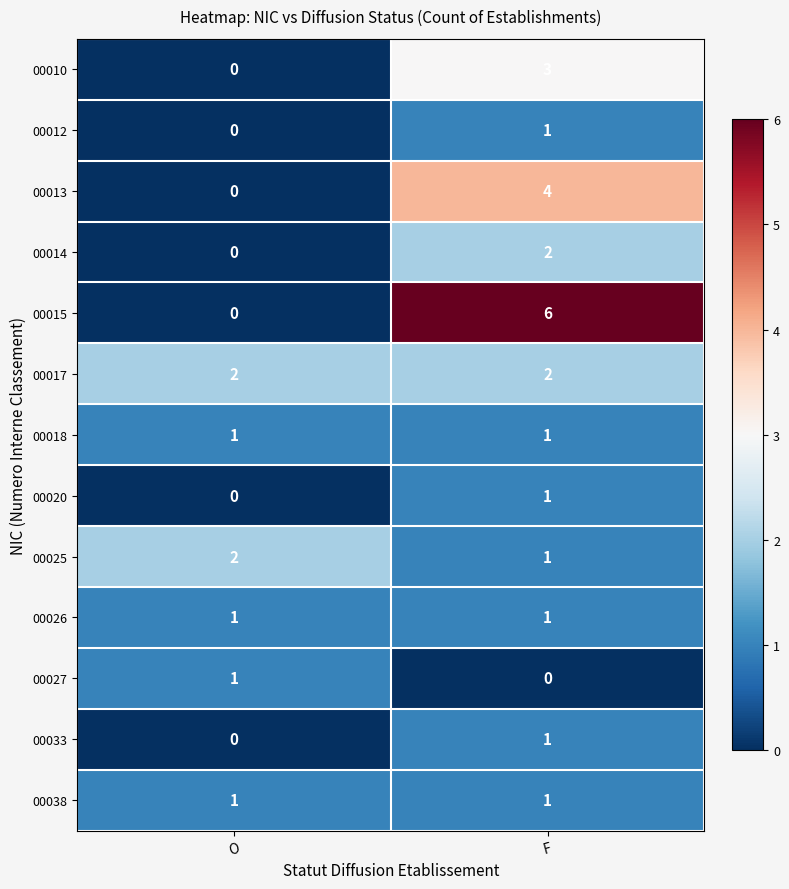

Is it true that 00013 equals 0 at O?

True